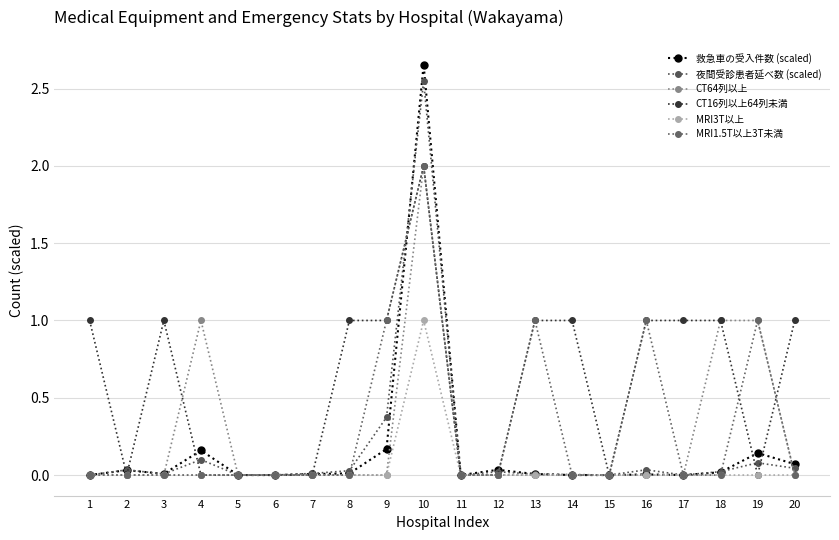

How many distinct data groups are displayed?

6